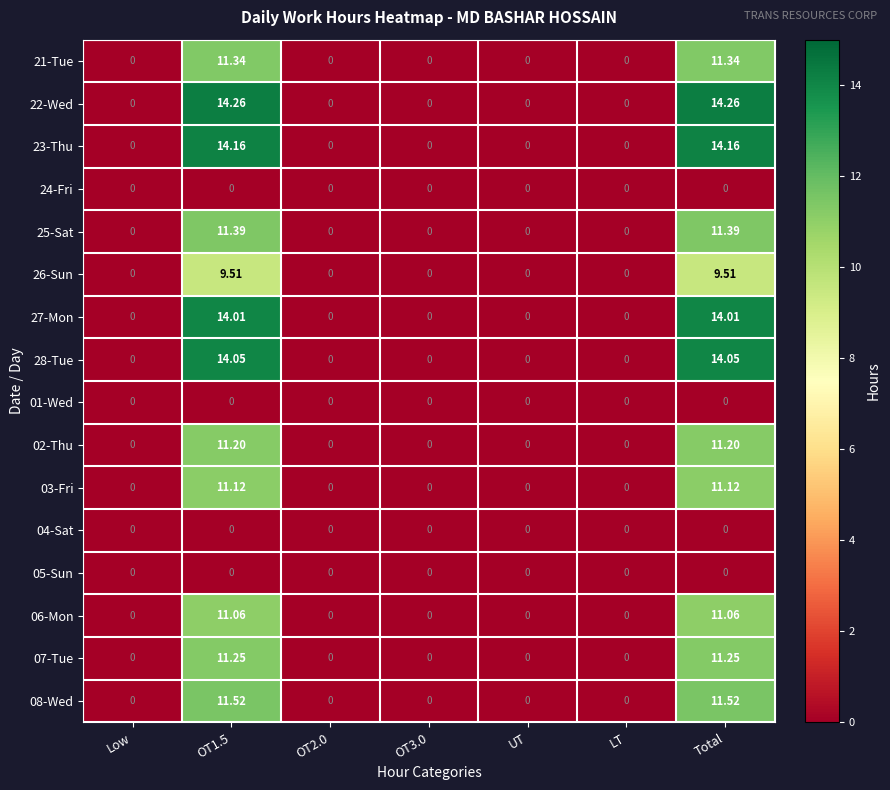

Which series has the largest range (max minus min)?

22-Wed